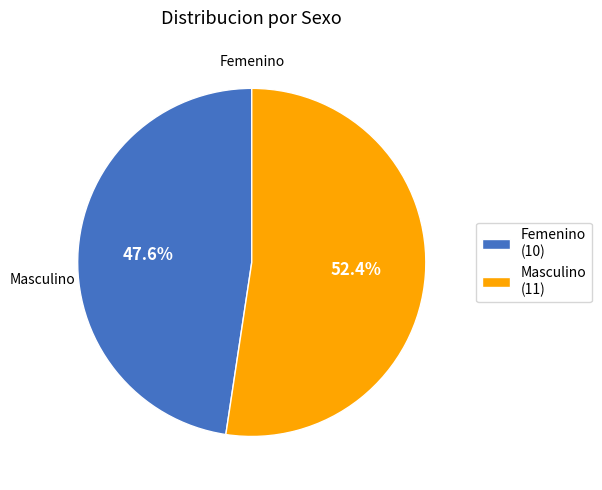

To the nearest percent, what percentage of the pie is Masculino?

52%